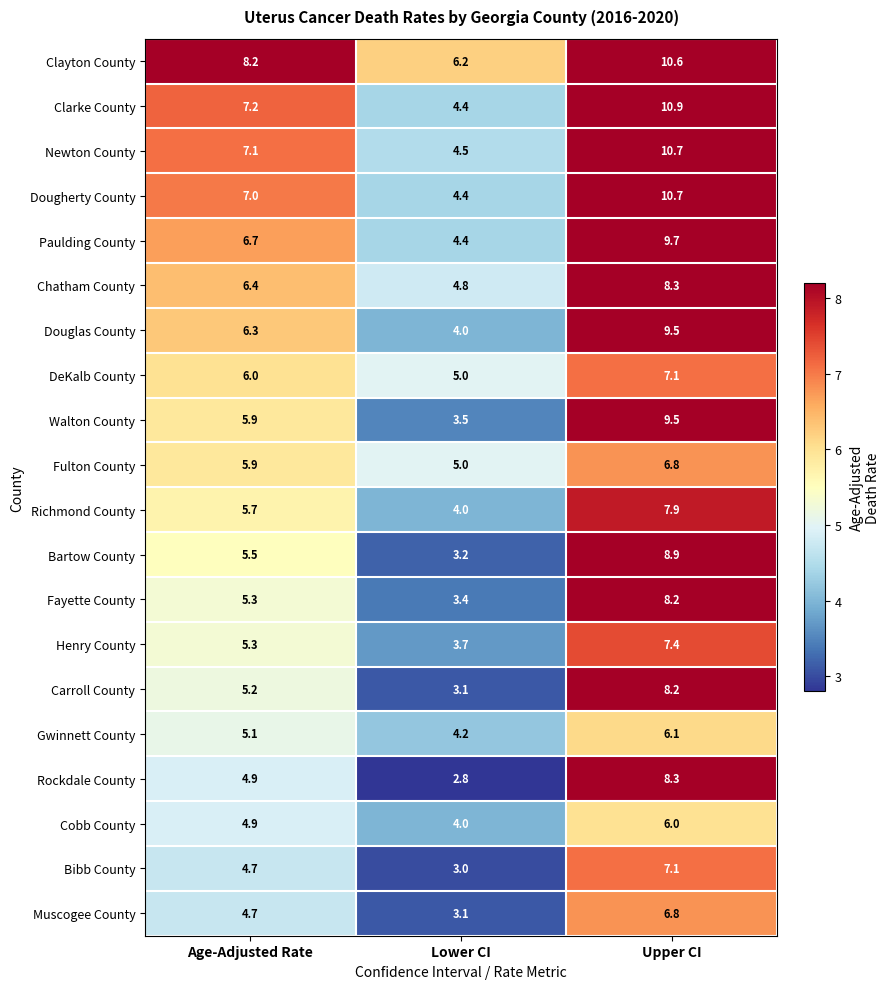

What is the average value of the Walton County series?

6.3